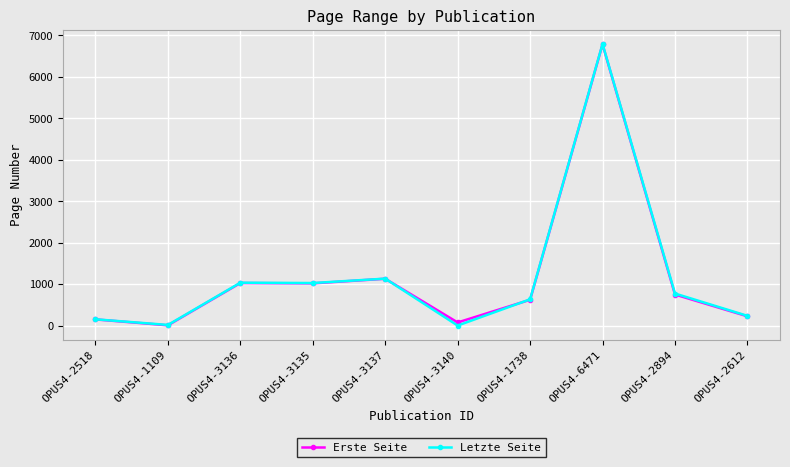

What is the sum of all Letzte Seite values?

11779